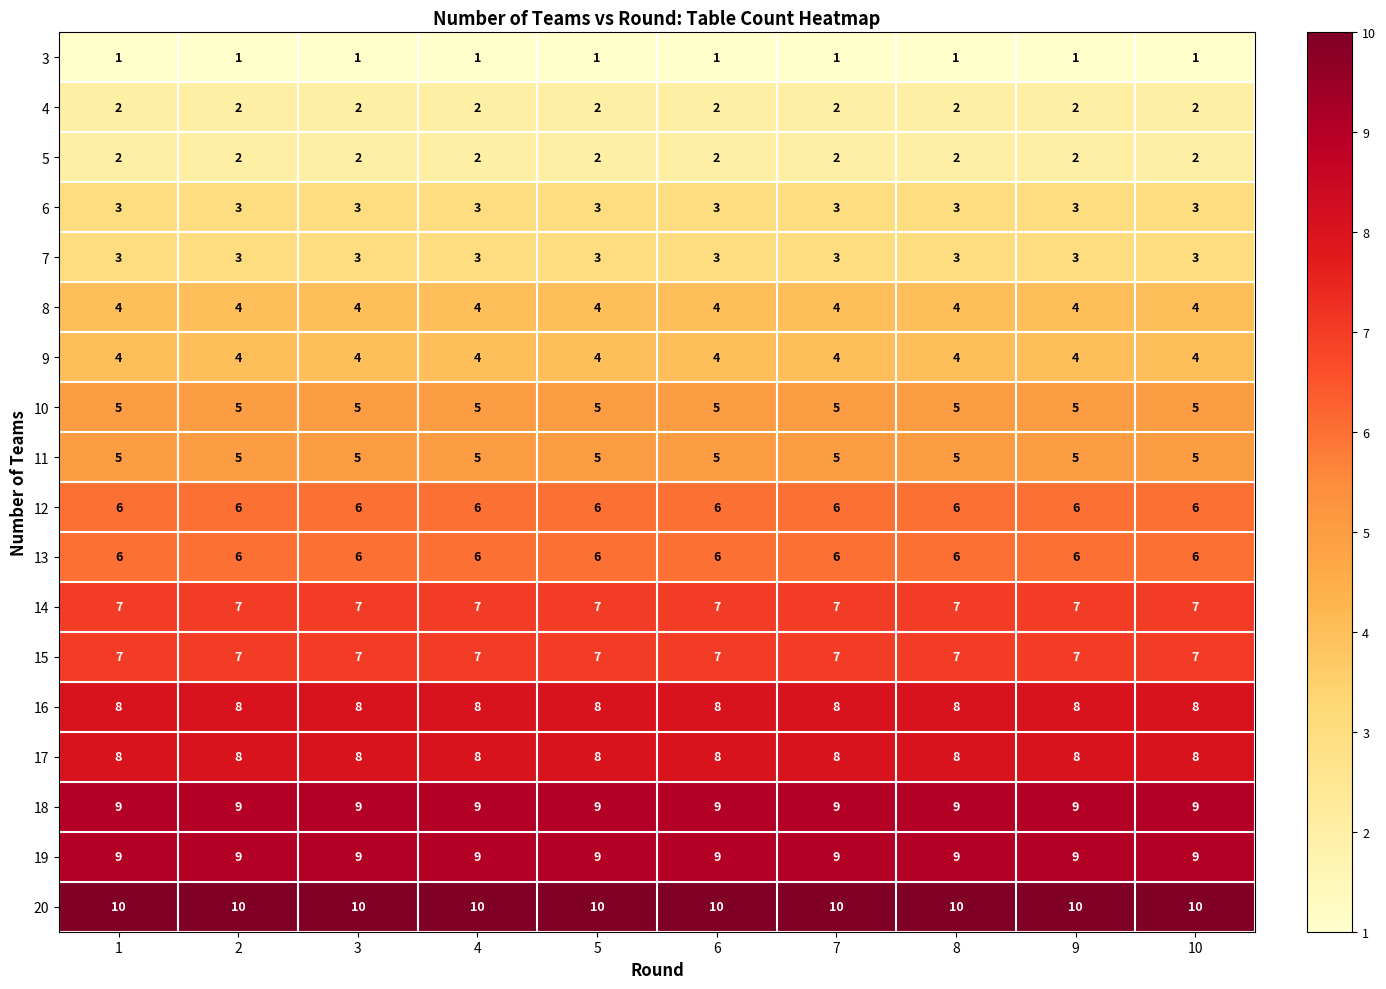

What is the average value of the 14 series?

7